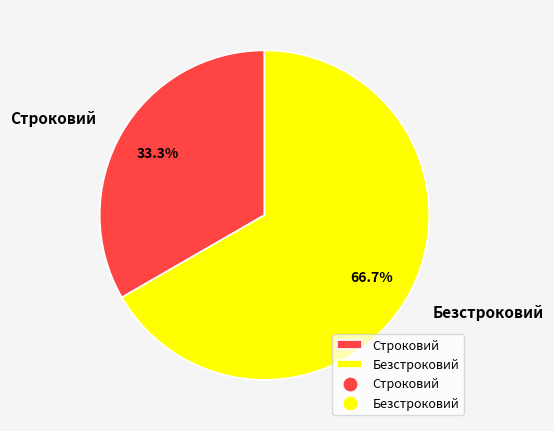

How many segments does this pie chart have?

2